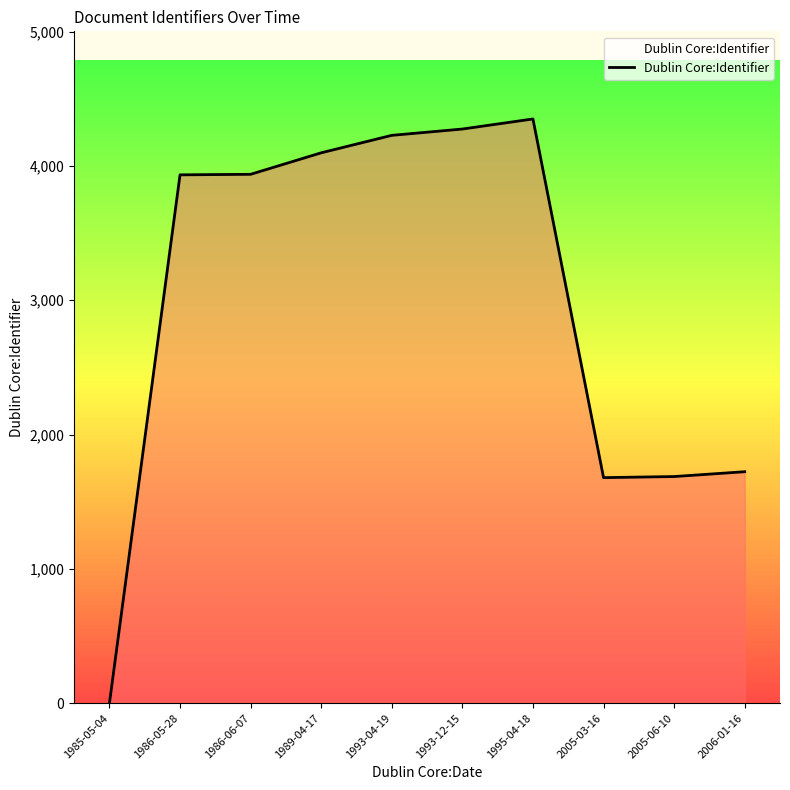

How many lines are shown in the chart?

1